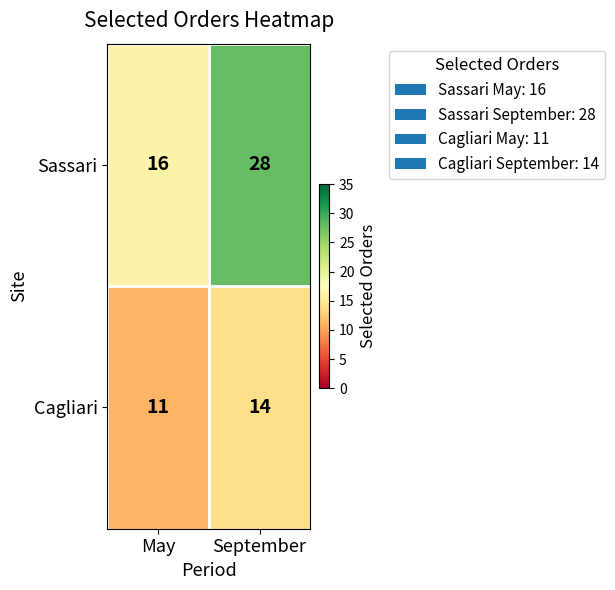

Which series changed the most between May and September?

Sassari